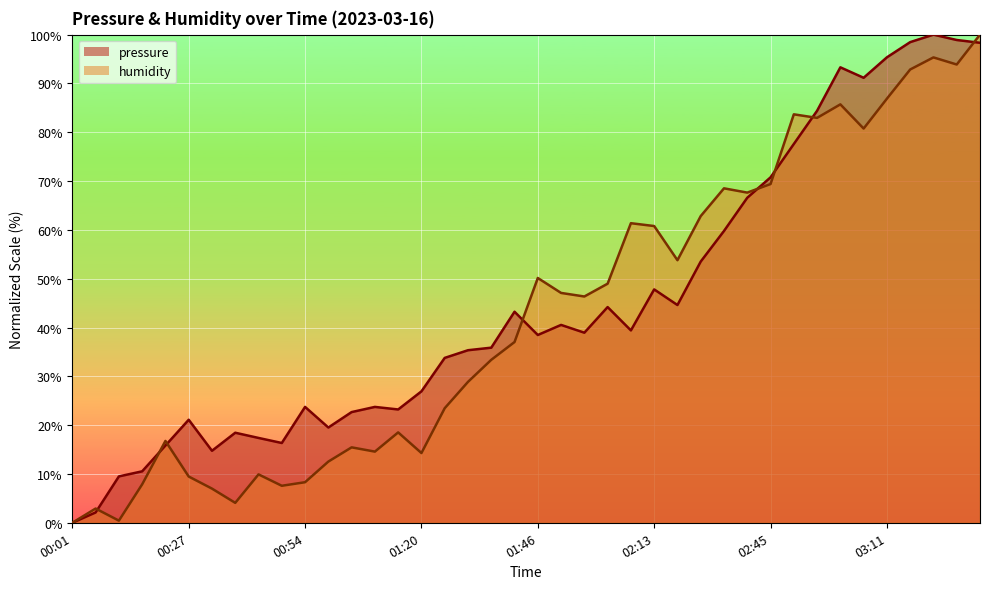

How many positive values does the pressure series have?

39